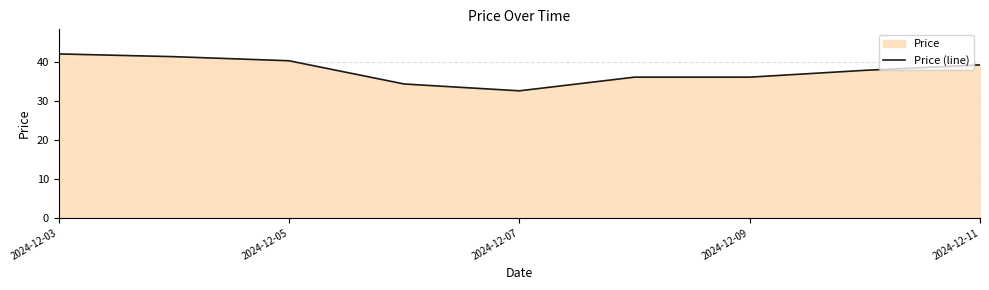

At which category does the chart reach its minimum across all series?

2024-12-07